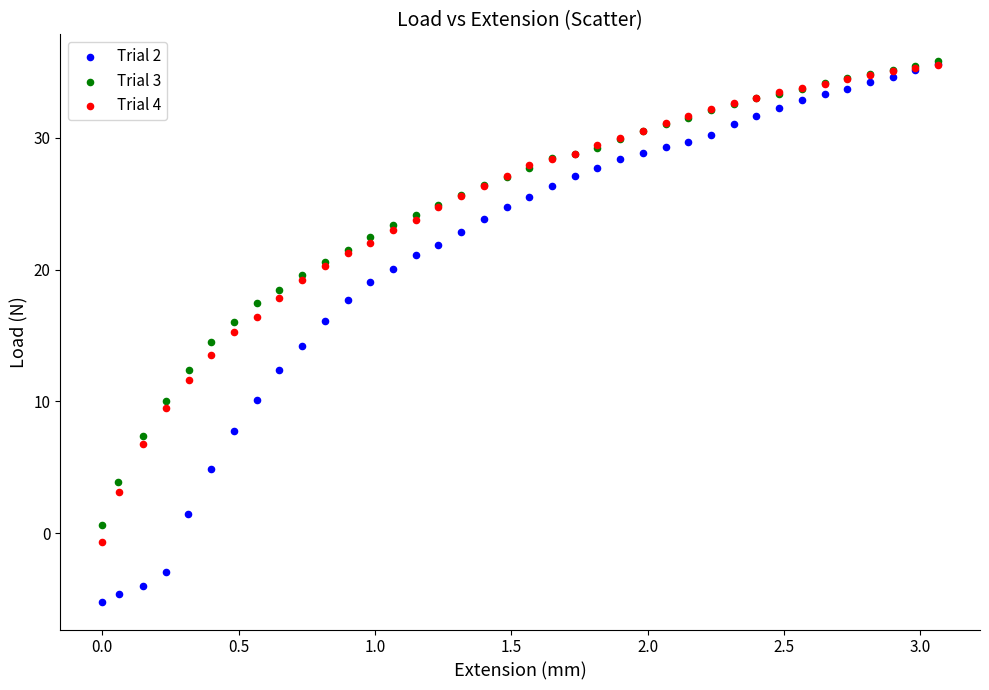

Which series reaches the minimum Y coordinate?

Trial 2